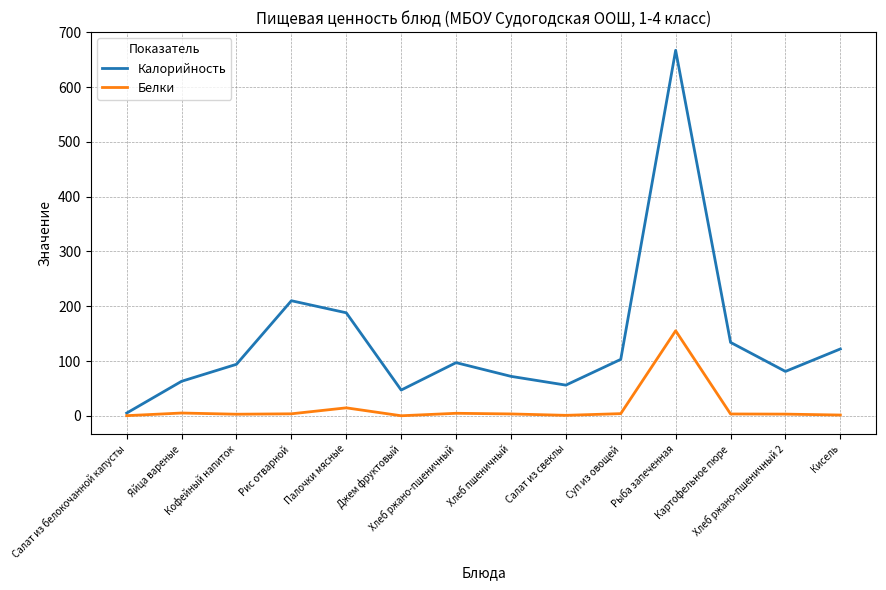

At how many categories does at least one series exceed 280?

1